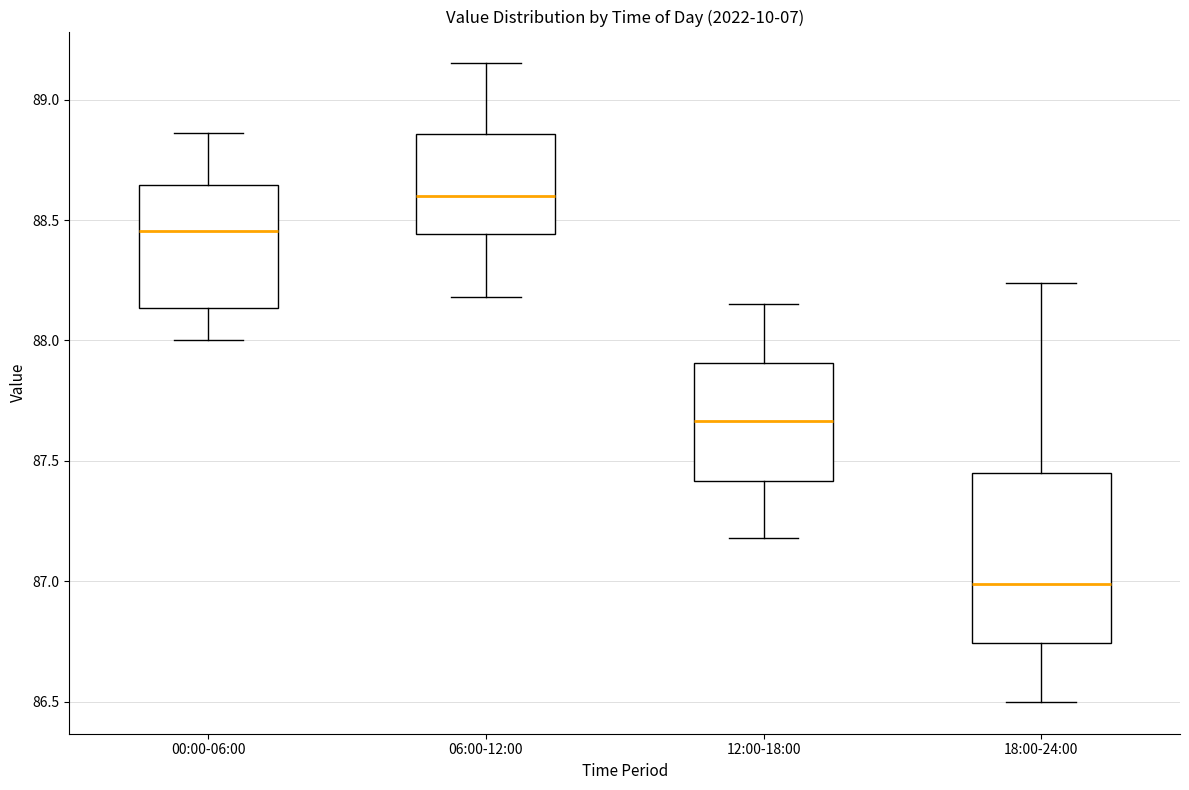

Where does the lower whisker of the box for 06:00-12:00 end on the y-axis? The values are not printed on the chart, so give them approximately, as read against the axis.

88.20